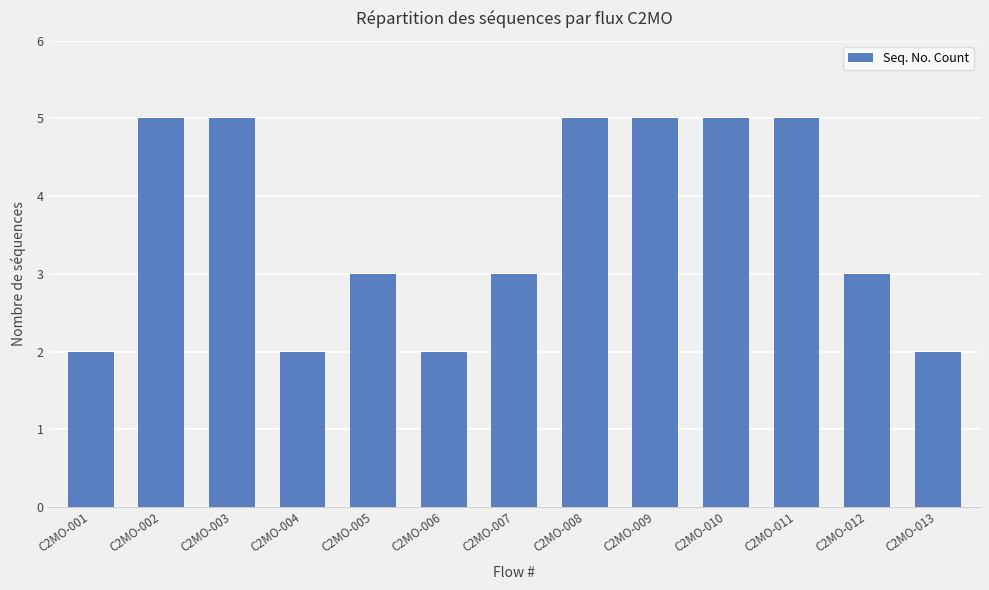

What is the ratio of the value at C2MO-009 to the value at C2MO-007?

1.7